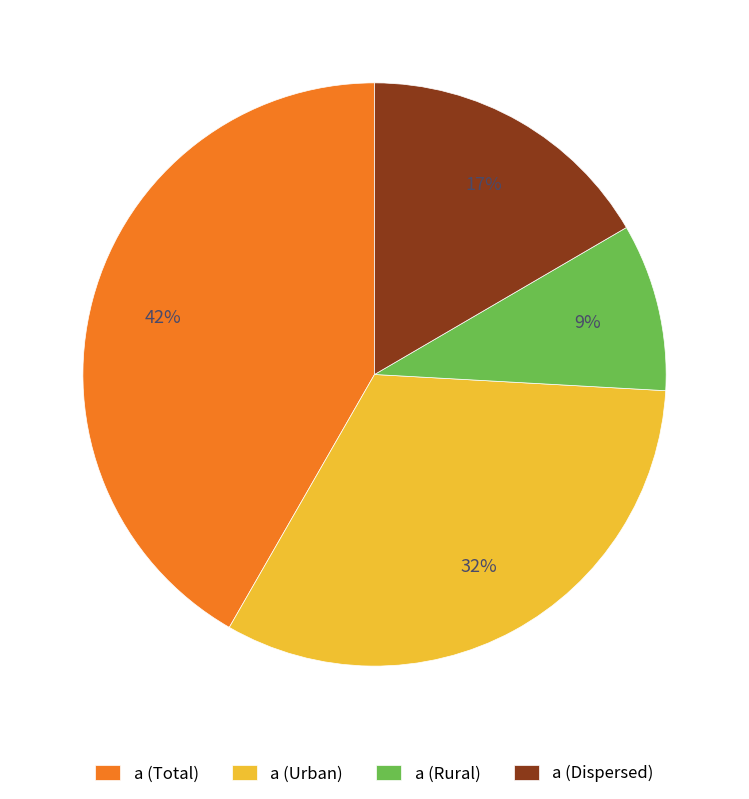

Do a (Rural) and a (Dispersed) together represent more than half of the pie?

No